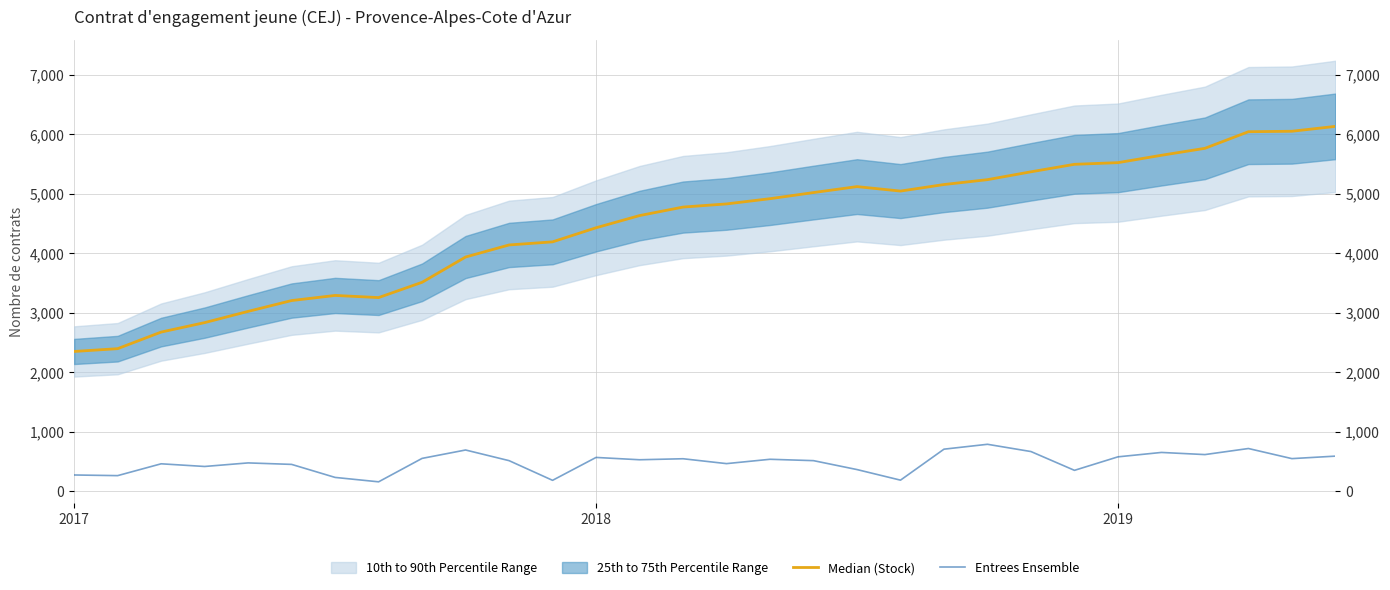

In Entrees Ensemble, how many points are higher than both neighbors (excluding endpoints)?

9